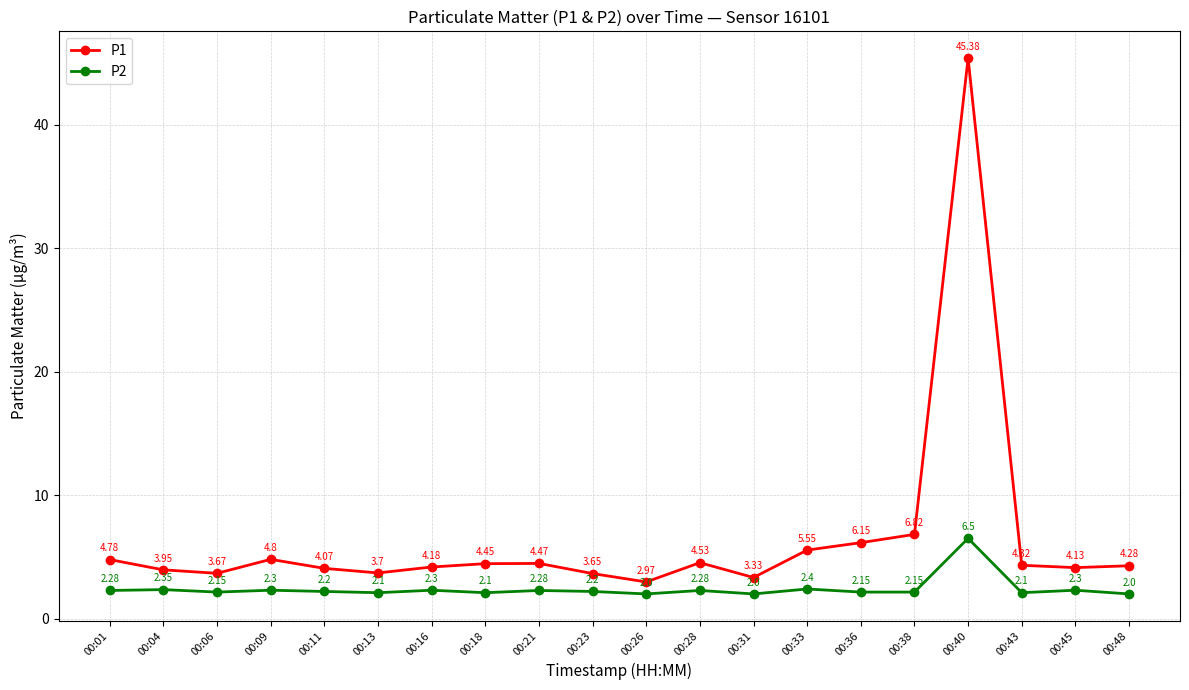

Between 00:01 and 00:33, which series saw the biggest shift?

P1